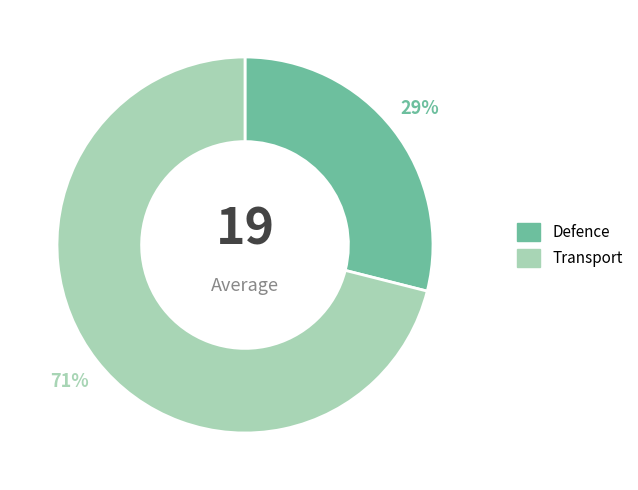

Is there a majority slice in this chart?

Yes